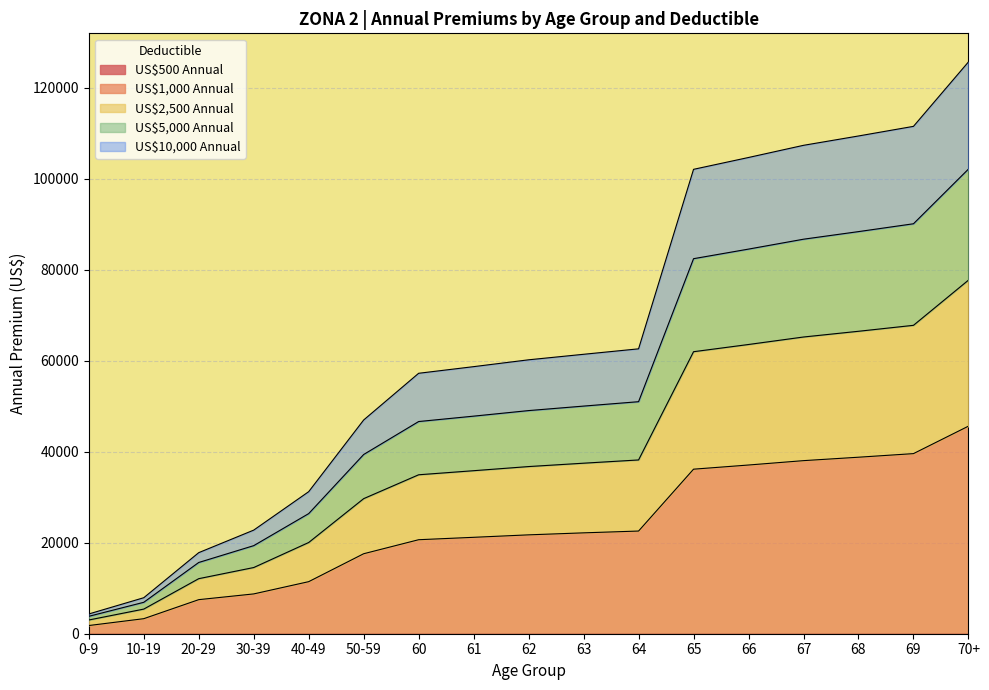

Rank the categories by US$2,500 Annual value from lowest to highest.

0-9, 10-19, 20-29, 30-39, 40-49, 50-59, 60, 61, 62, 63, 64, 65, 66, 67, 68, 69, 70+